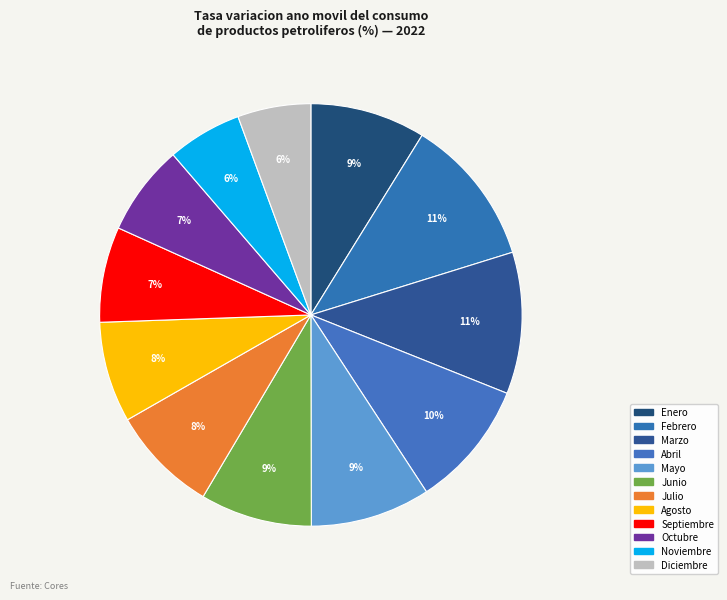

Count the number of slices in the pie.

12